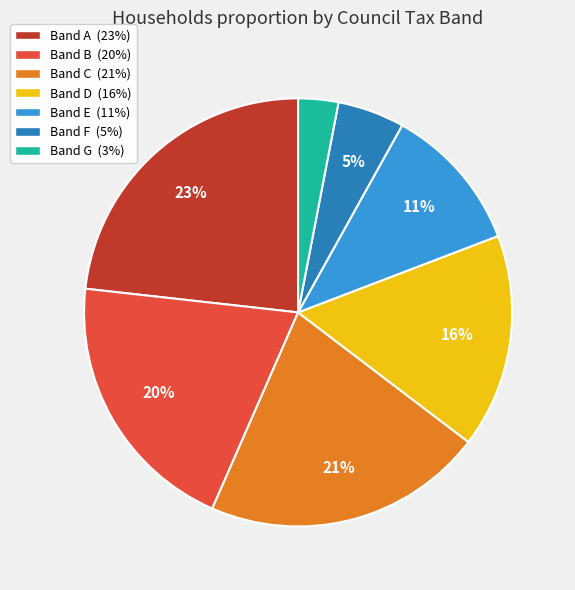

Which has a higher value, Band B or Band E?

Band B